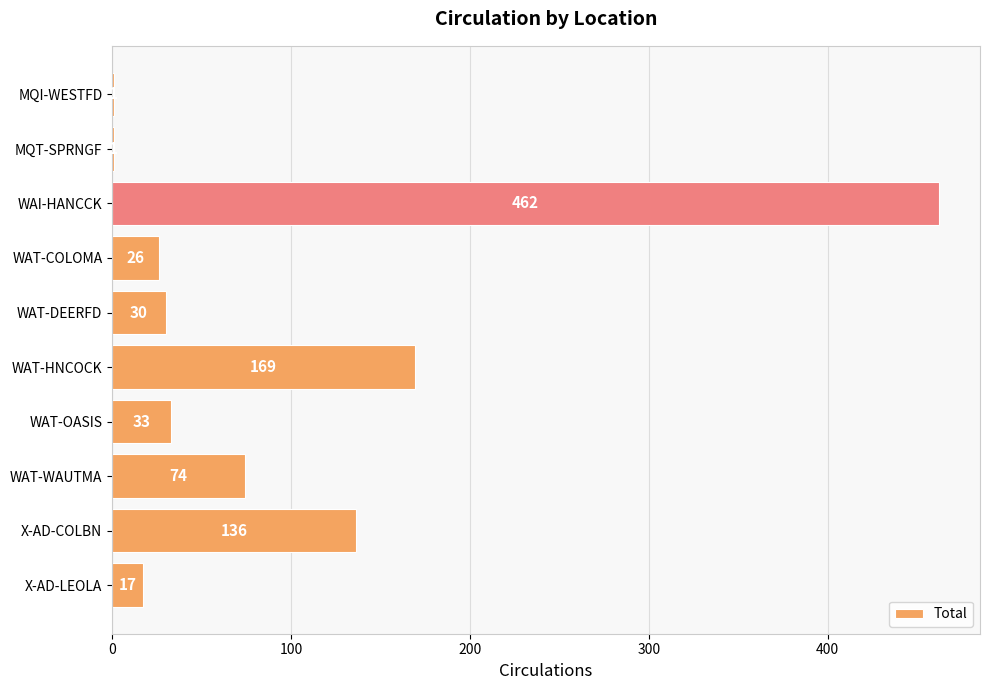

Reading bottom to top, what are all the values shown in this chart?

X-AD-LEOLA=17	X-AD-COLBN=136	WAT-WAUTMA=74	WAT-OASIS=33	WAT-HNCOCK=169	WAT-DEERFD=30	WAT-COLOMA=26	WAI-HANCCK=462	MQT-SPRNGF=1	MQI-WESTFD=1